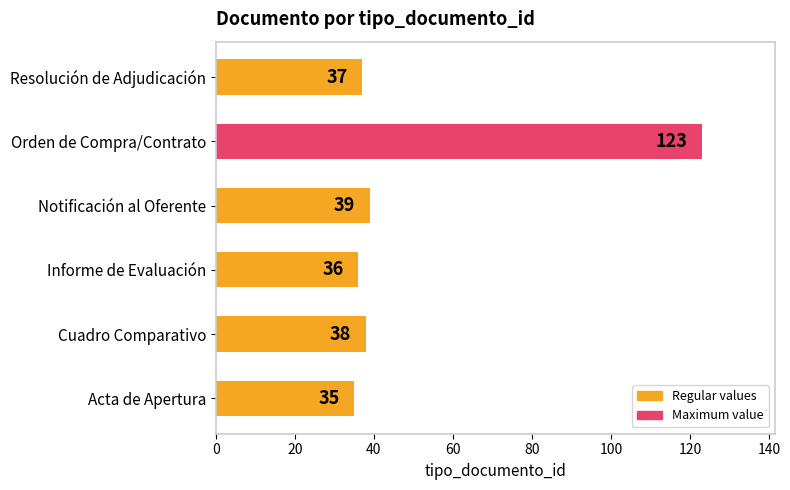

How many bars are there in total?

6